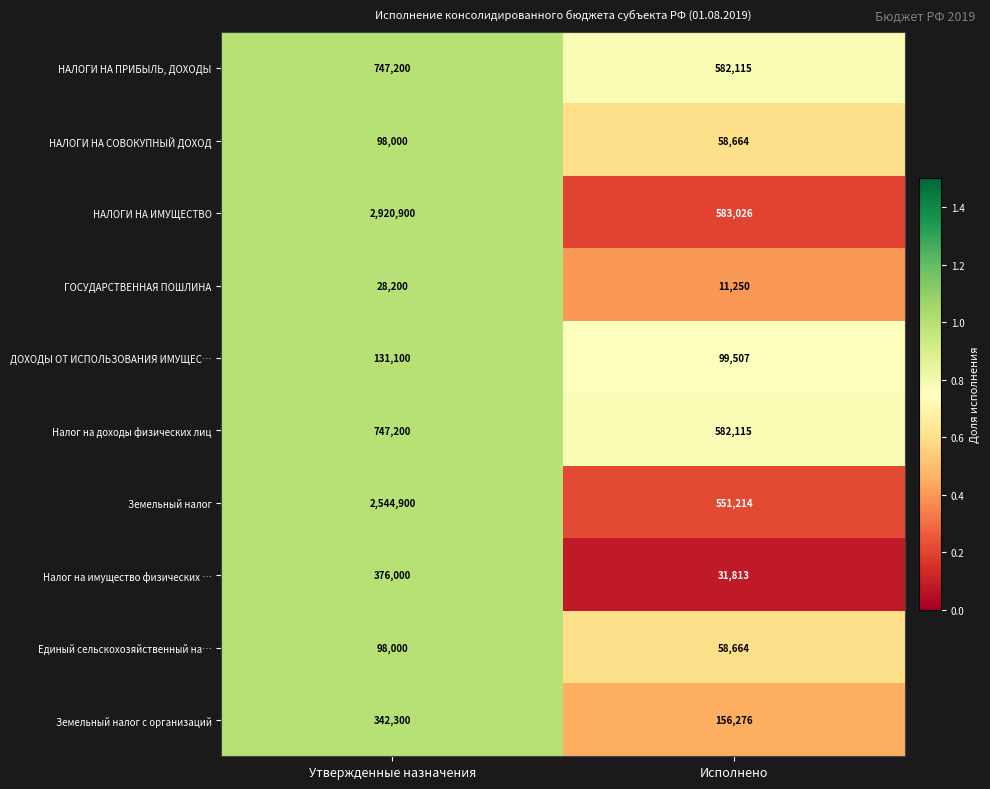

Reading left to right, extract all data points from this chart.

НАЛОГИ НА ПРИБЫЛЬ, ДОХОДЫ: Утвержденные назначения=747200	Исполнено=582115
НАЛОГИ НА СОВОКУПНЫЙ ДОХОД: Утвержденные назначения=98000	Исполнено=58664
НАЛОГИ НА ИМУЩЕСТВО: Утвержденные назначения=2920900	Исполнено=583026
ГОСУДАРСТВЕННАЯ ПОШЛИНА: Утвержденные назначения=28200	Исполнено=11250
ДОХОДЫ ОТ ИСПОЛЬЗОВАНИЯ ИМУЩЕС…: Утвержденные назначения=131100	Исполнено=99507
Налог на доходы физических лиц: Утвержденные назначения=747200	Исполнено=582115
Земельный налог: Утвержденные назначения=2544900	Исполнено=551214
Налог на имущество физических …: Утвержденные назначения=376000	Исполнено=31813
Единый сельскохозяйственный на…: Утвержденные назначения=98000	Исполнено=58664
Земельный налог с организаций: Утвержденные назначения=342300	Исполнено=156276